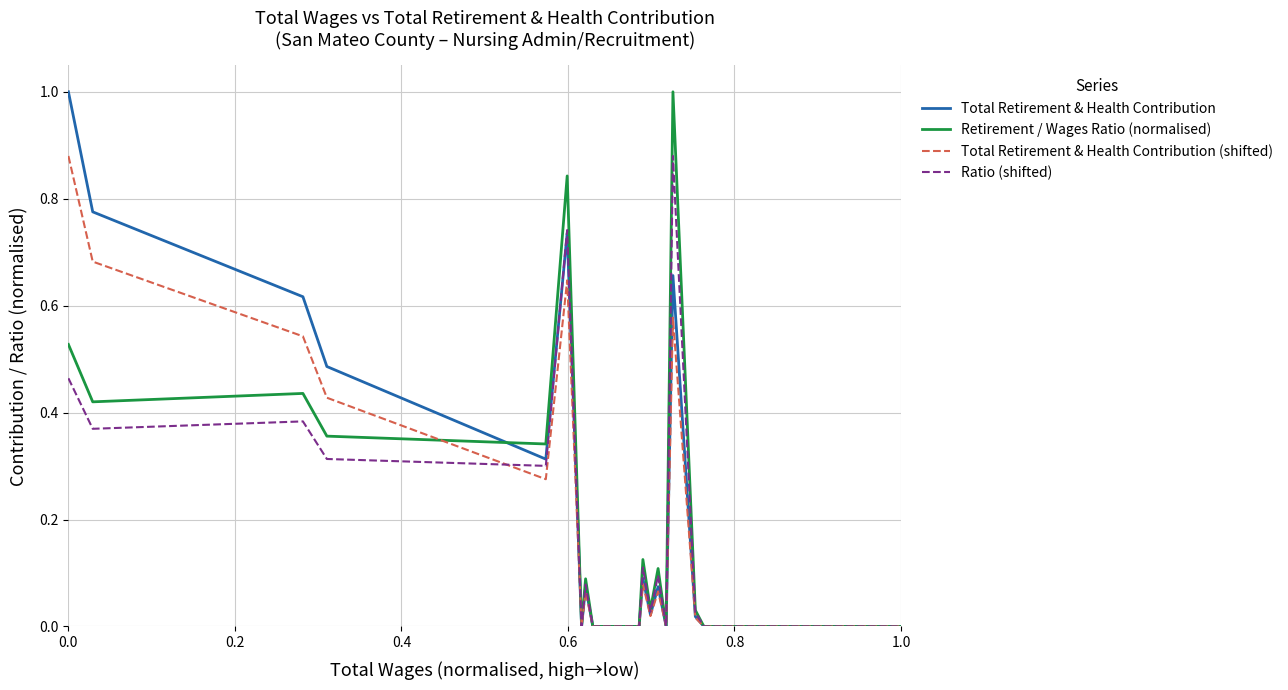

In Total Retirement & Health Contribution (shifted), how many points are higher than both neighbors (excluding endpoints)?

5